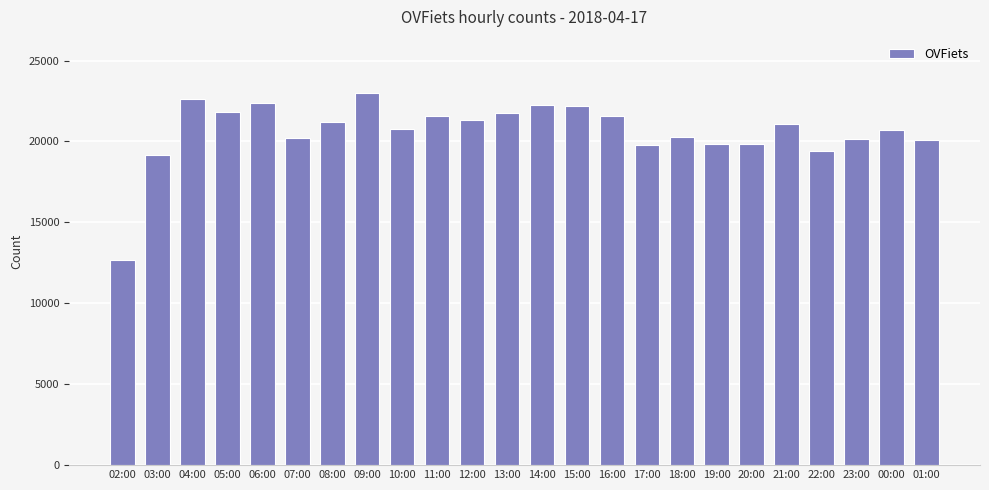

What is the sum of all values?

495789